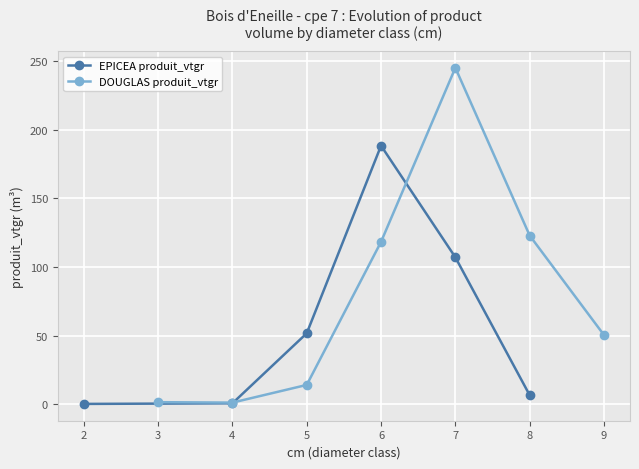

In EPICEA produit_vtgr, how many points are higher than both neighbors (excluding endpoints)?

1